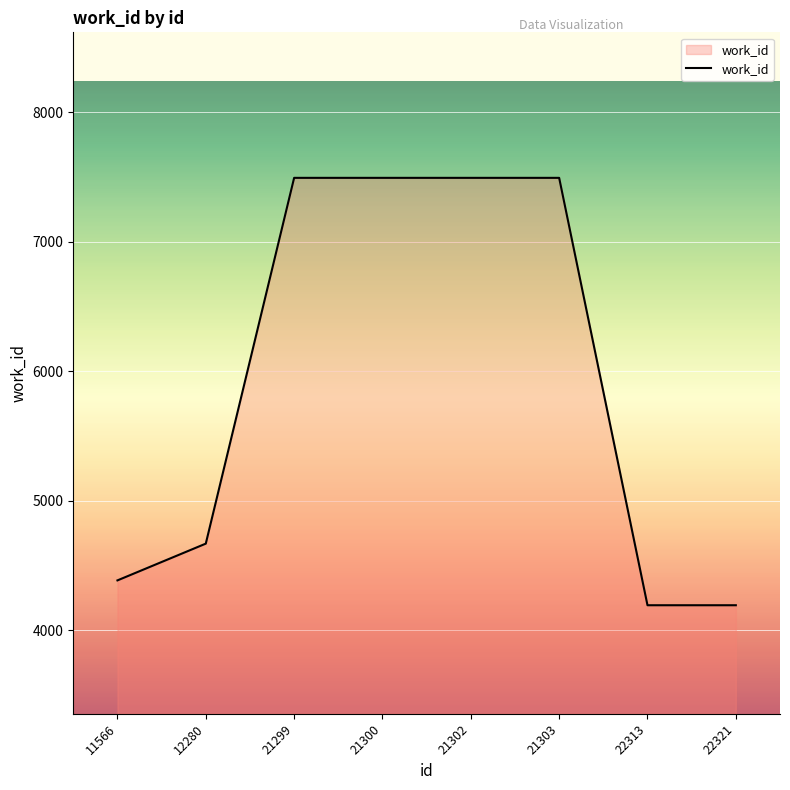

What is the maximum value shown in the chart?

7495